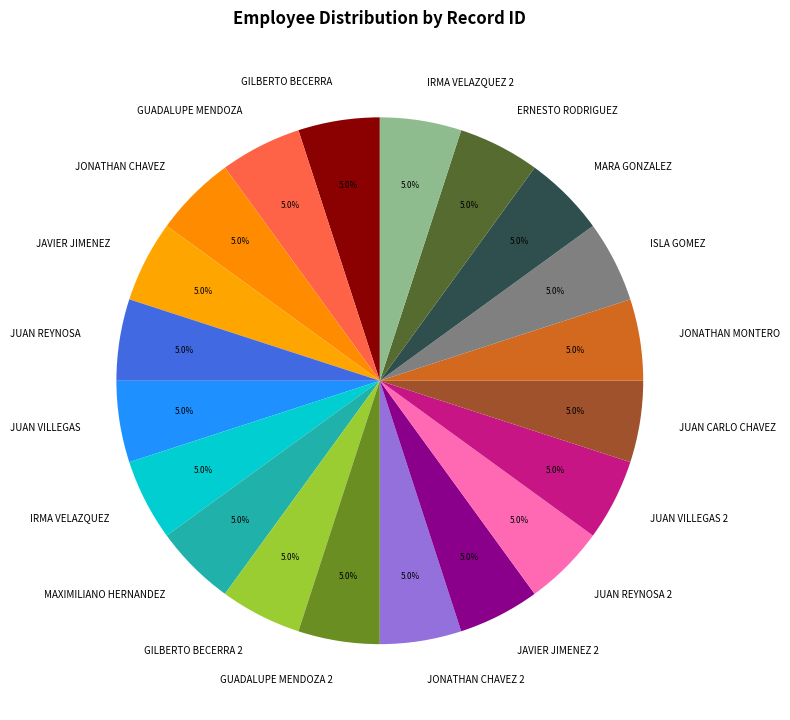

Approximately how many times larger is the value at GUADALUPE MENDOZA compared to JUAN REYNOSA?

1.0